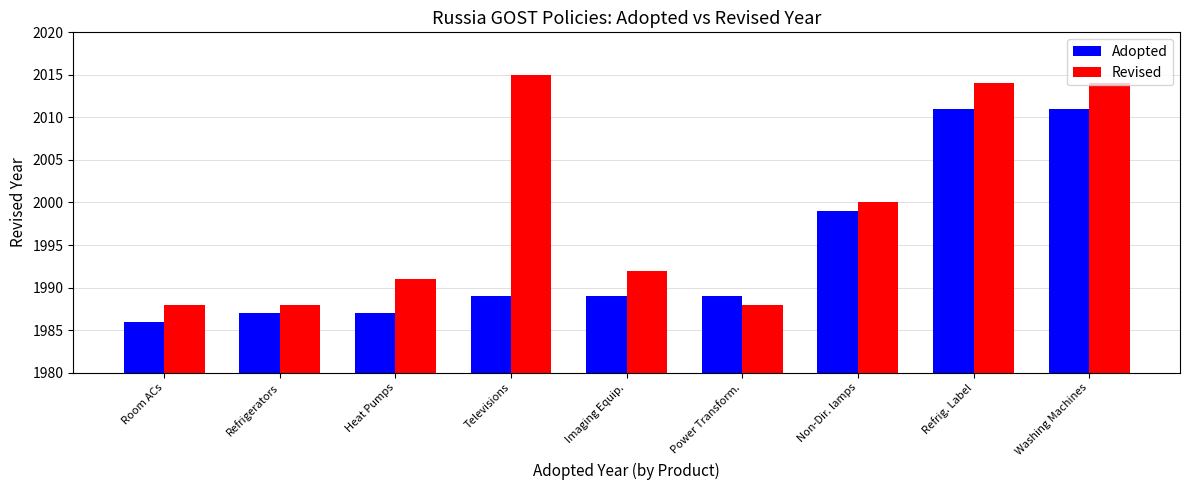

What is the smallest value displayed?

1986